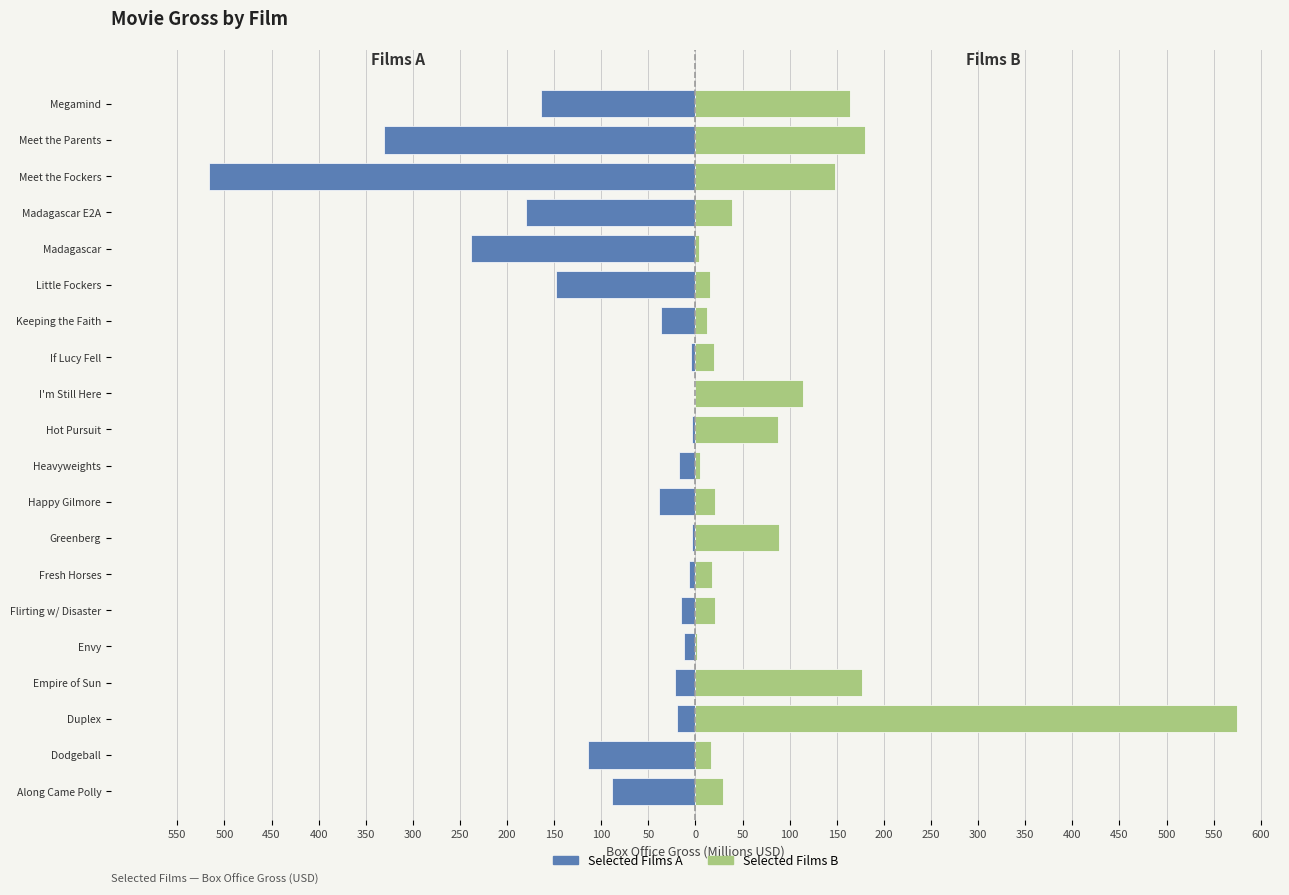

Is it true that Selected Films A equals -10.4 at Fresh Horses?

False